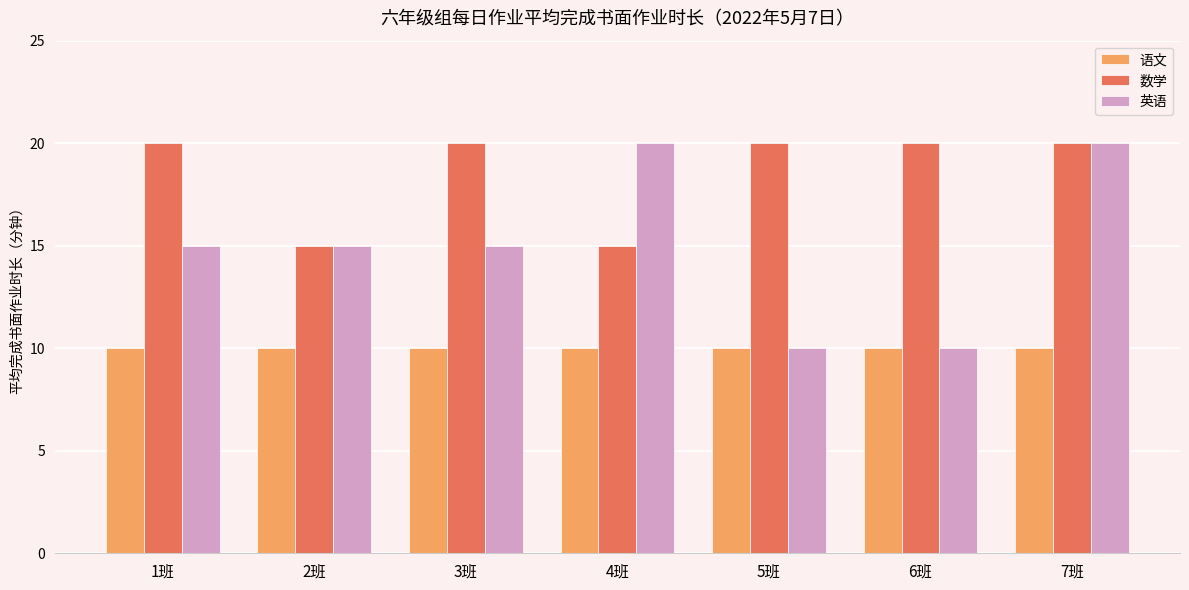

Is it true that 语文 equals 14 at 3班?

False